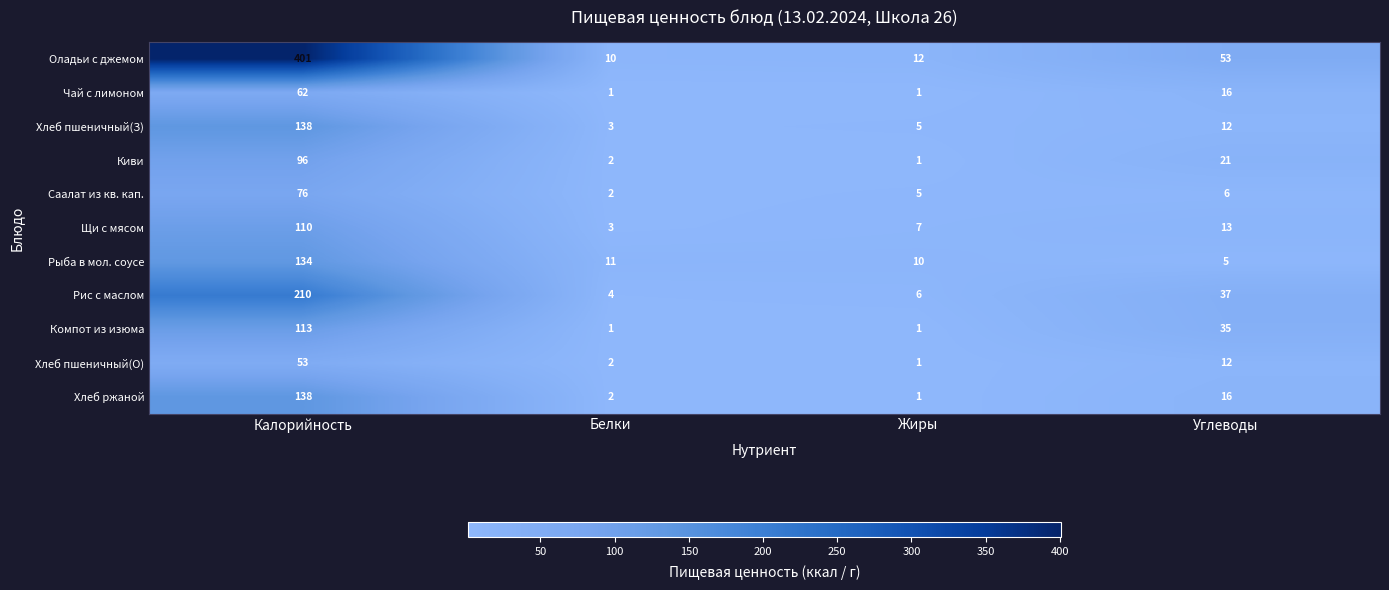

At how many categories does at least one series exceed 174?

1